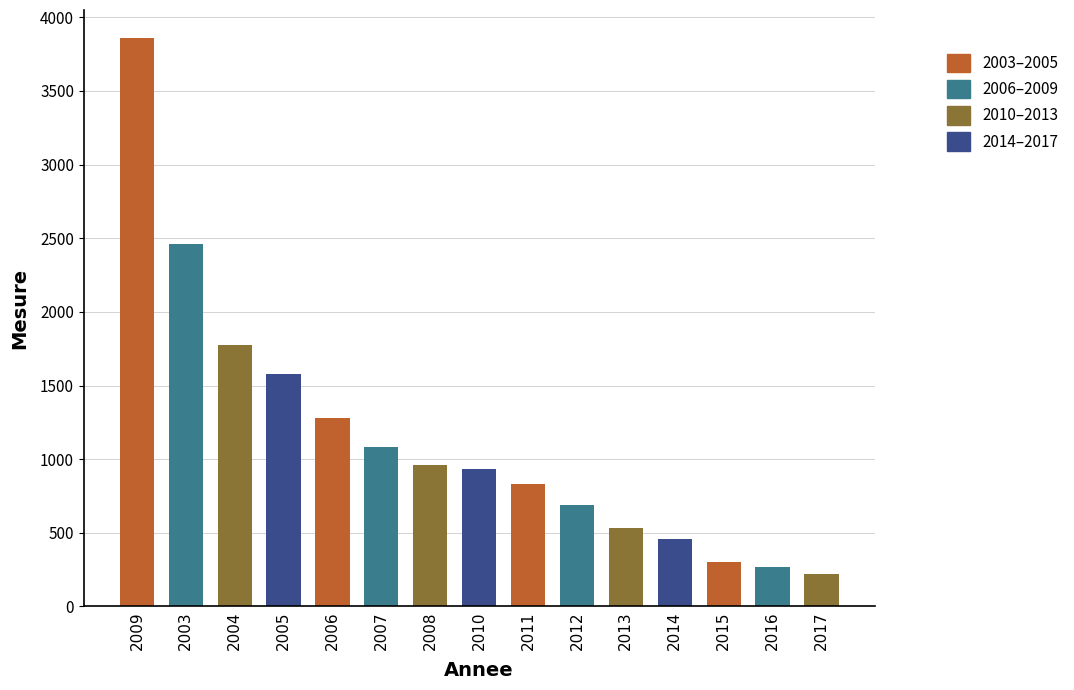

Reading left to right, list all the values displayed in this chart.

2009=3857	2003=2459	2004=1775	2005=1578	2006=1281	2007=1080	2008=962	2010=935	2011=829	2012=686	2013=532	2014=459	2015=300	2016=268	2017=218